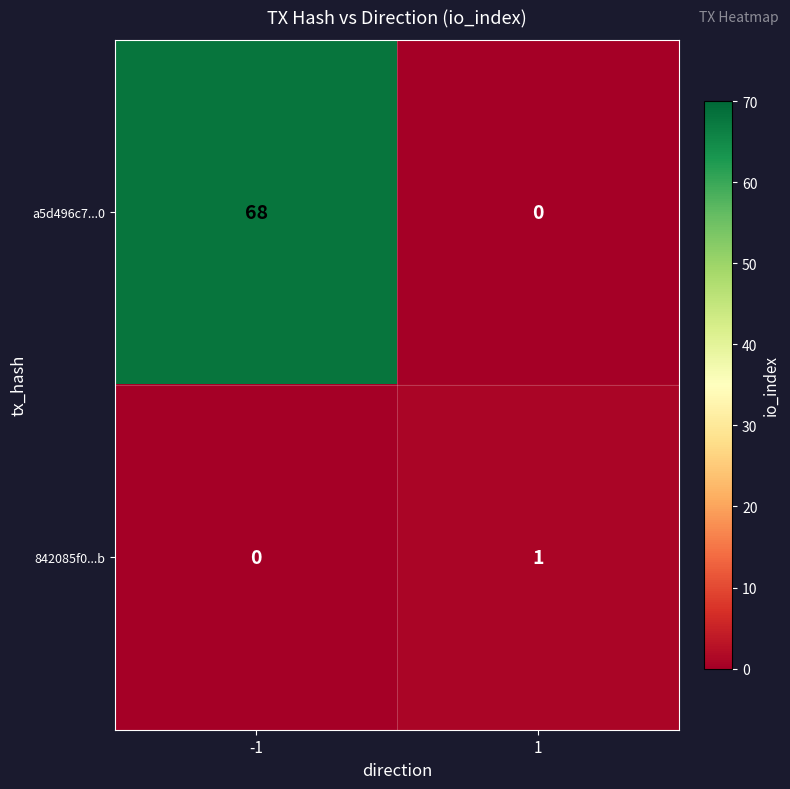

List the series in order of their peak value, lowest first.

842085f0...b, a5d496c7...0